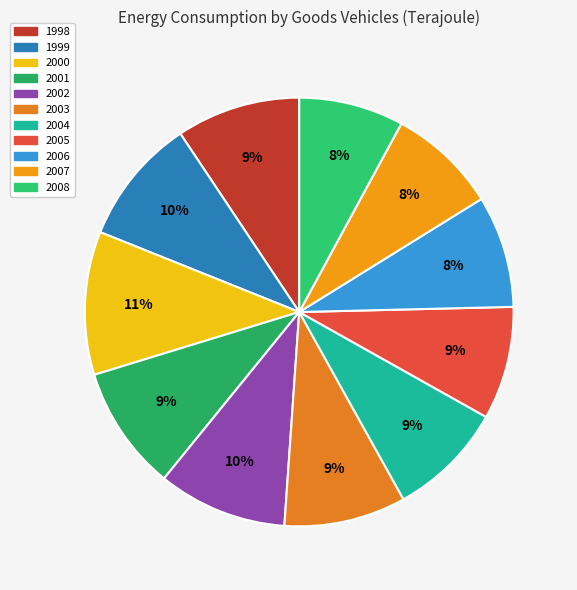

Rank the categories by value from highest to lowest.

2000, 2002, 1999, 2001, 1998, 2003, 2004, 2005, 2006, 2007, 2008